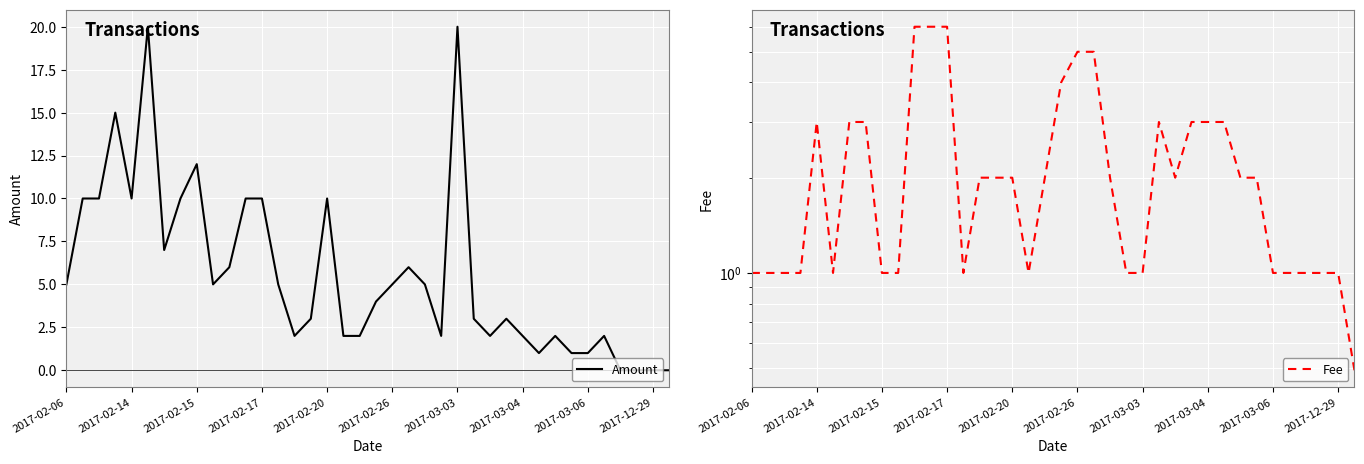

How many lines are shown in the chart?

2